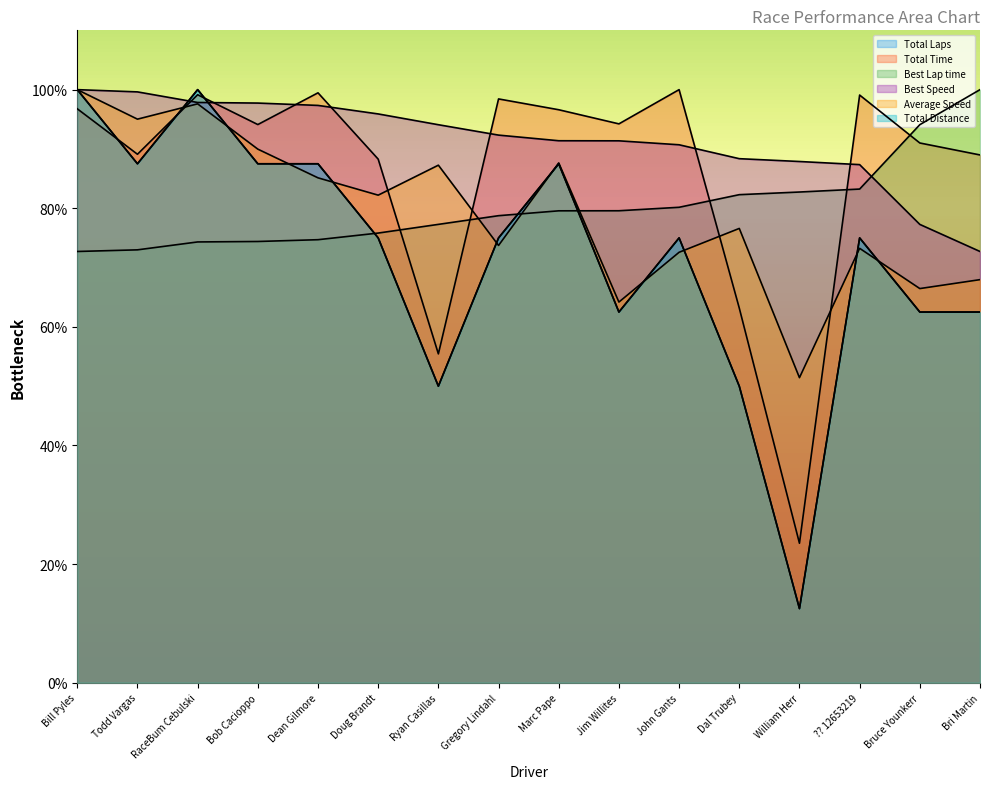

True or false: Average Speed has more than 0 interior local peaks.

True